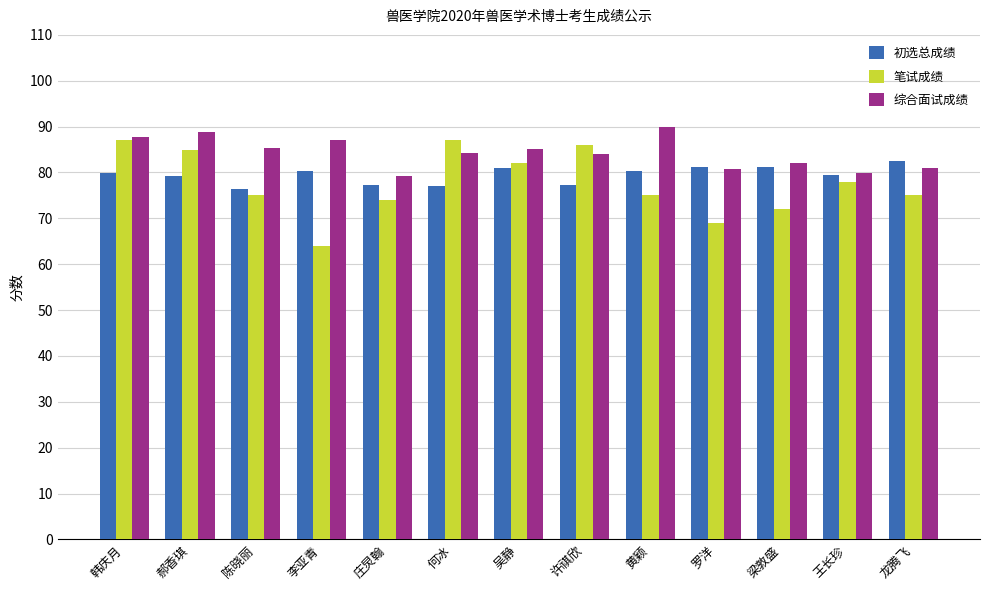

What is the total value across all series at 罗洋?

231.0